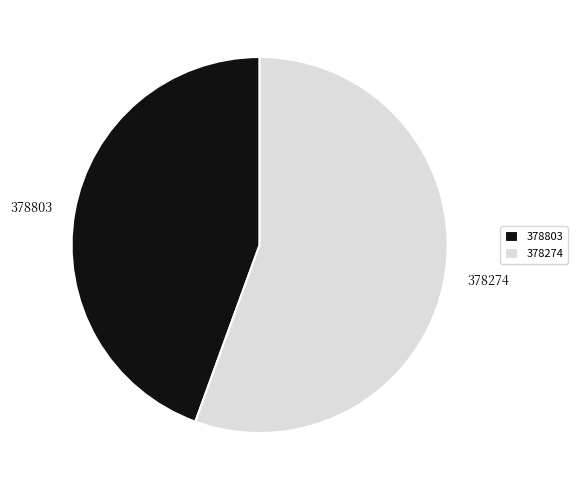

Is it true that 378803 is 56% of the pie?

False